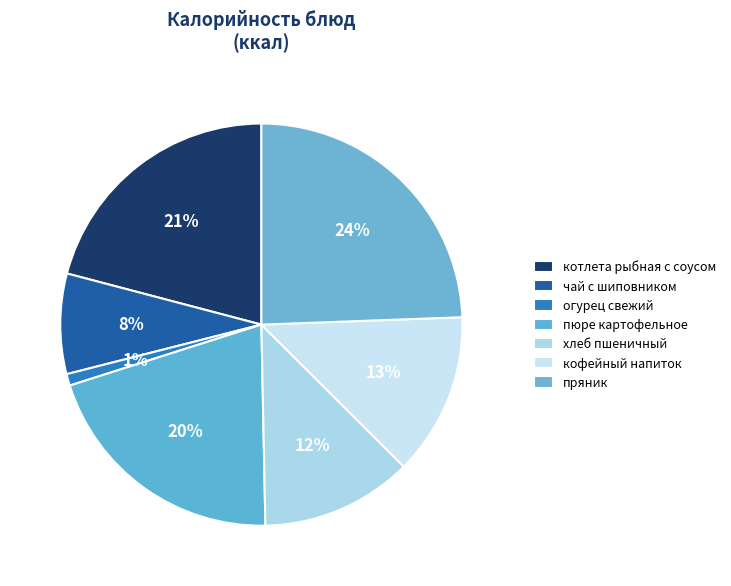

How many segments does this pie chart have?

7